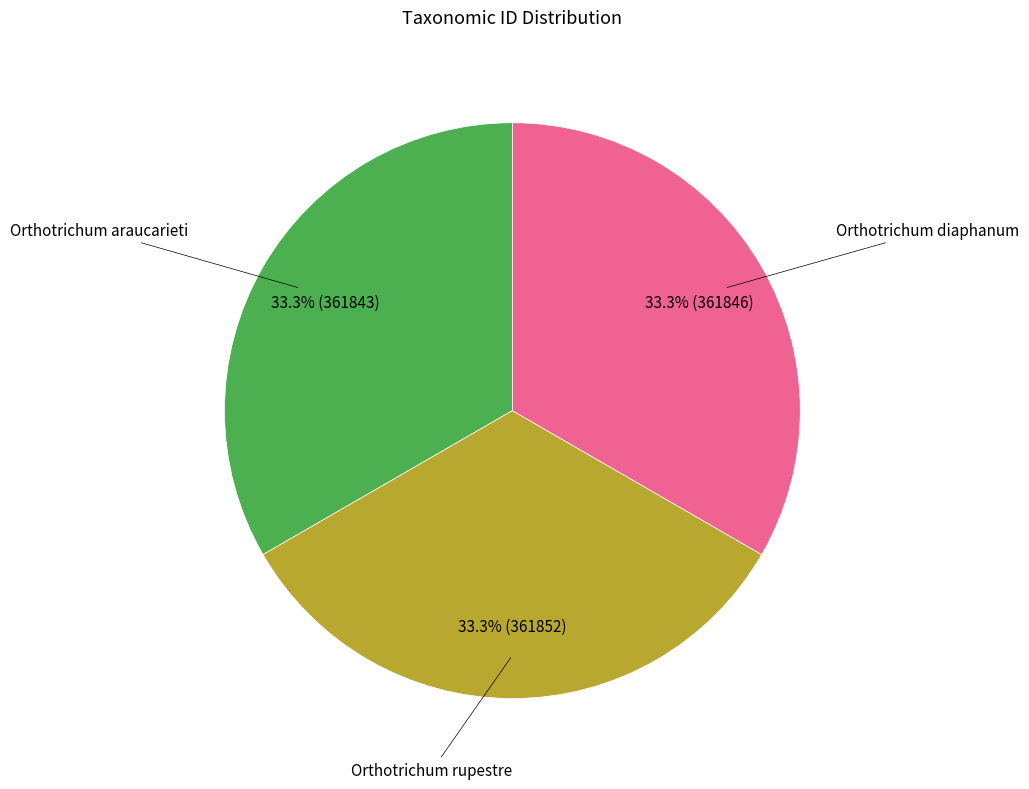

Combined, do Orthotrichum araucarieti and Orthotrichum diaphanum account for over 50%?

Yes